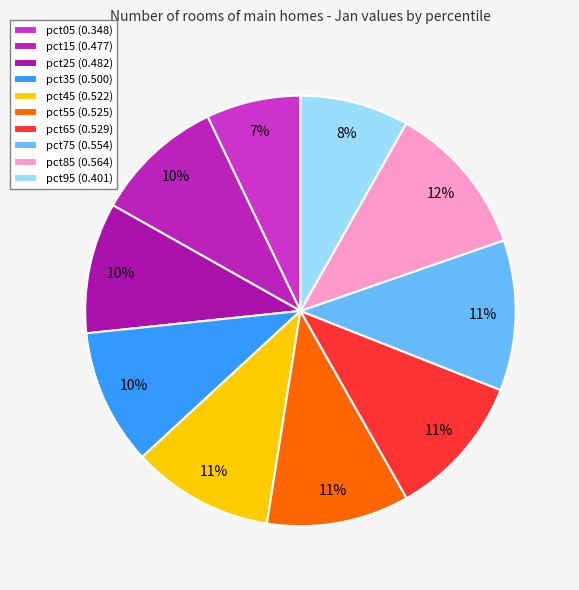

Between pct45 and pct85, which is larger?

pct85